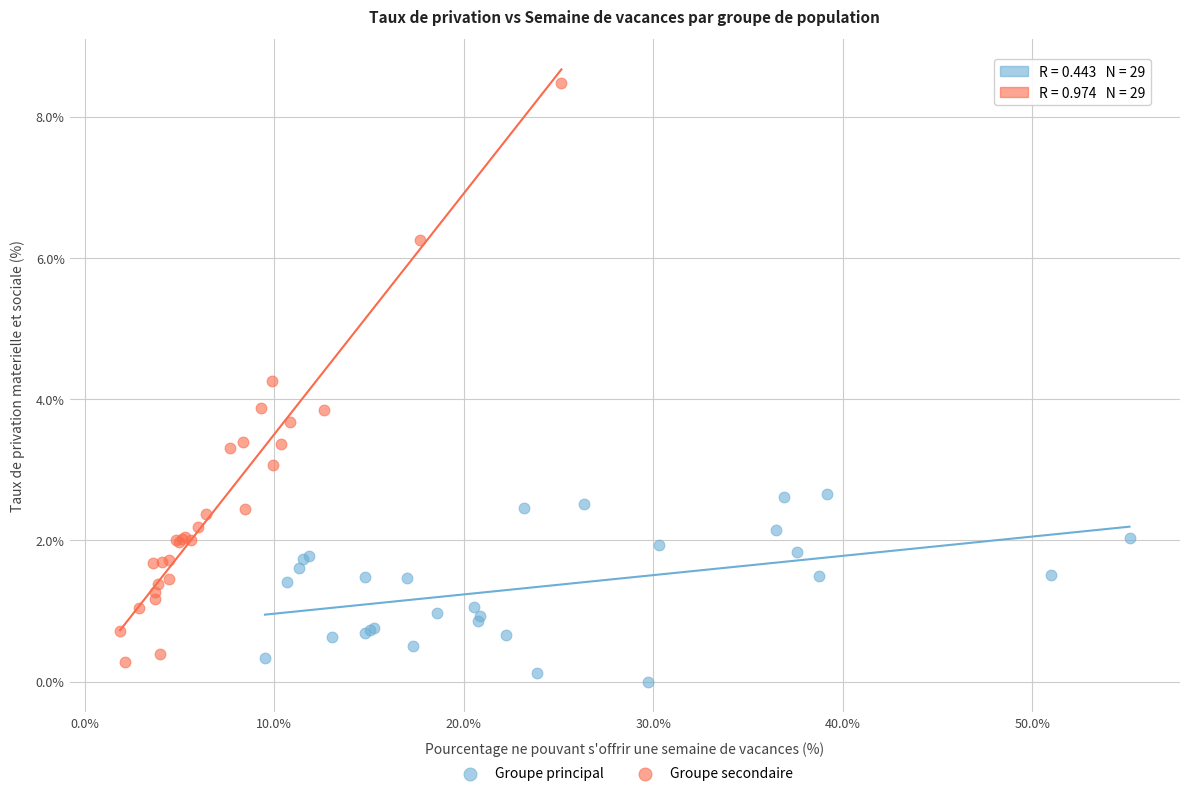

Which series has the largest Y range (max minus min)?

Groupe secondaire